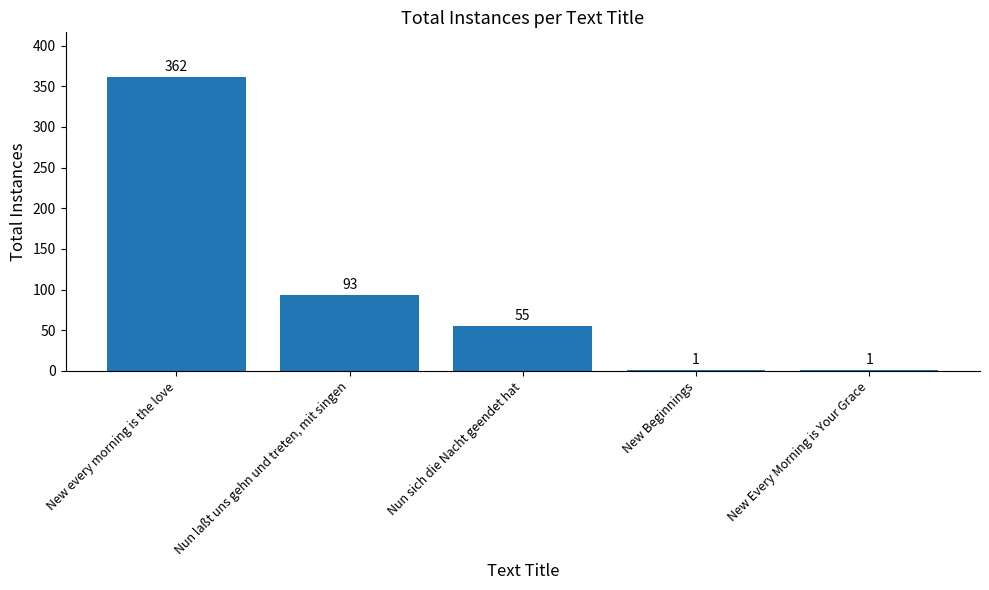

Where is the data nearest to the value 181?

Nun laßt uns gehn und treten, mit singen